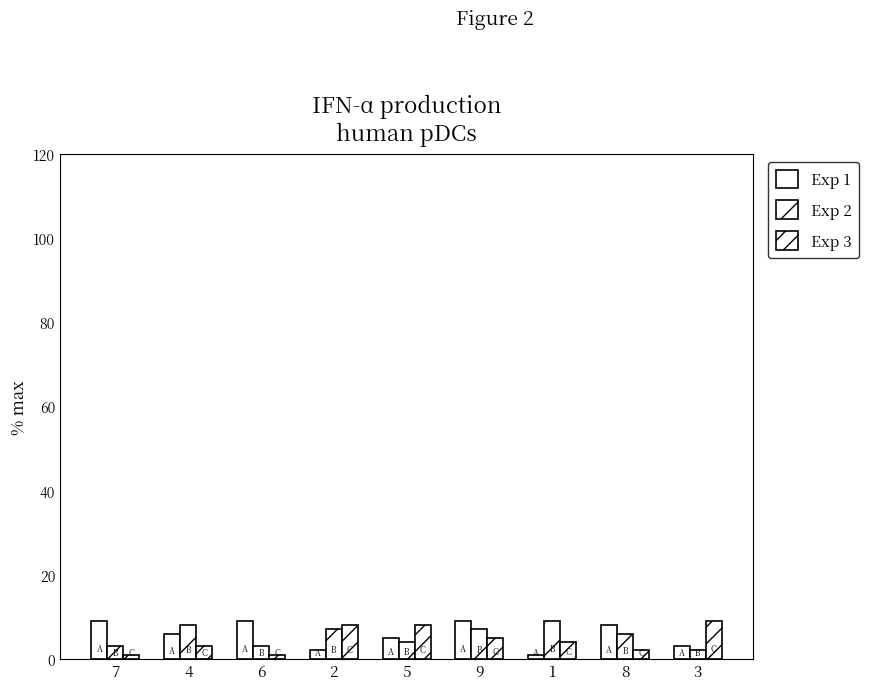

How many bars are there in each group?

3